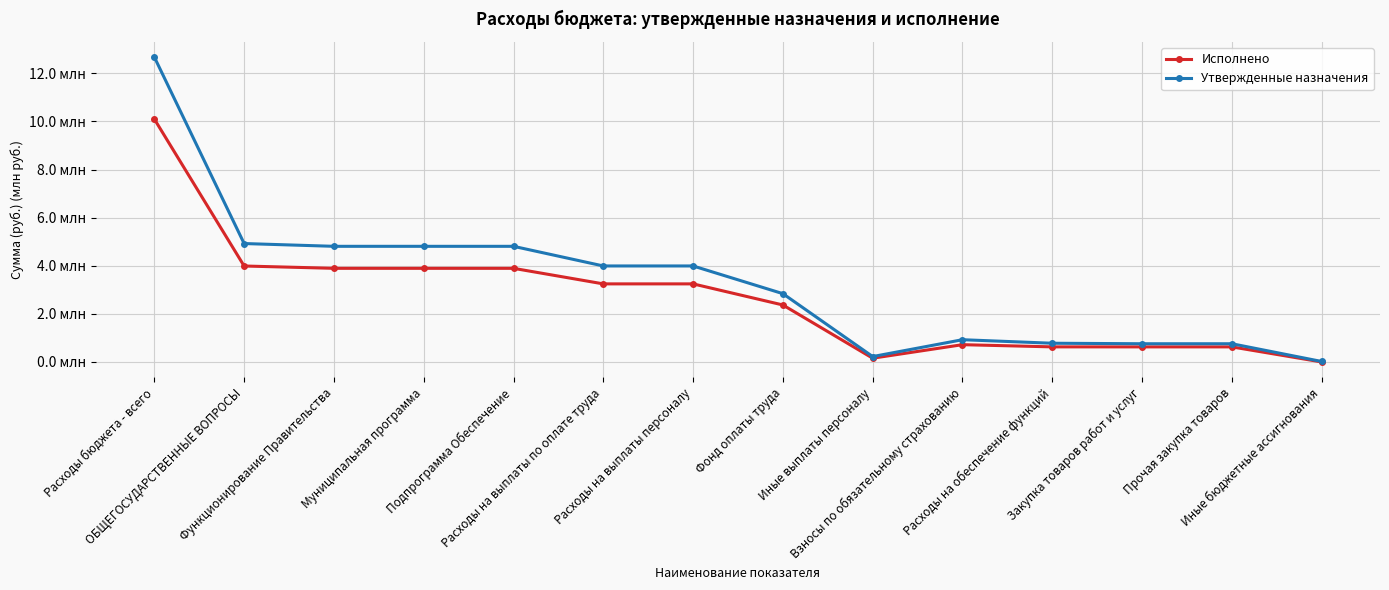

Read the Исполнено value at Муниципальная программа.

3.9